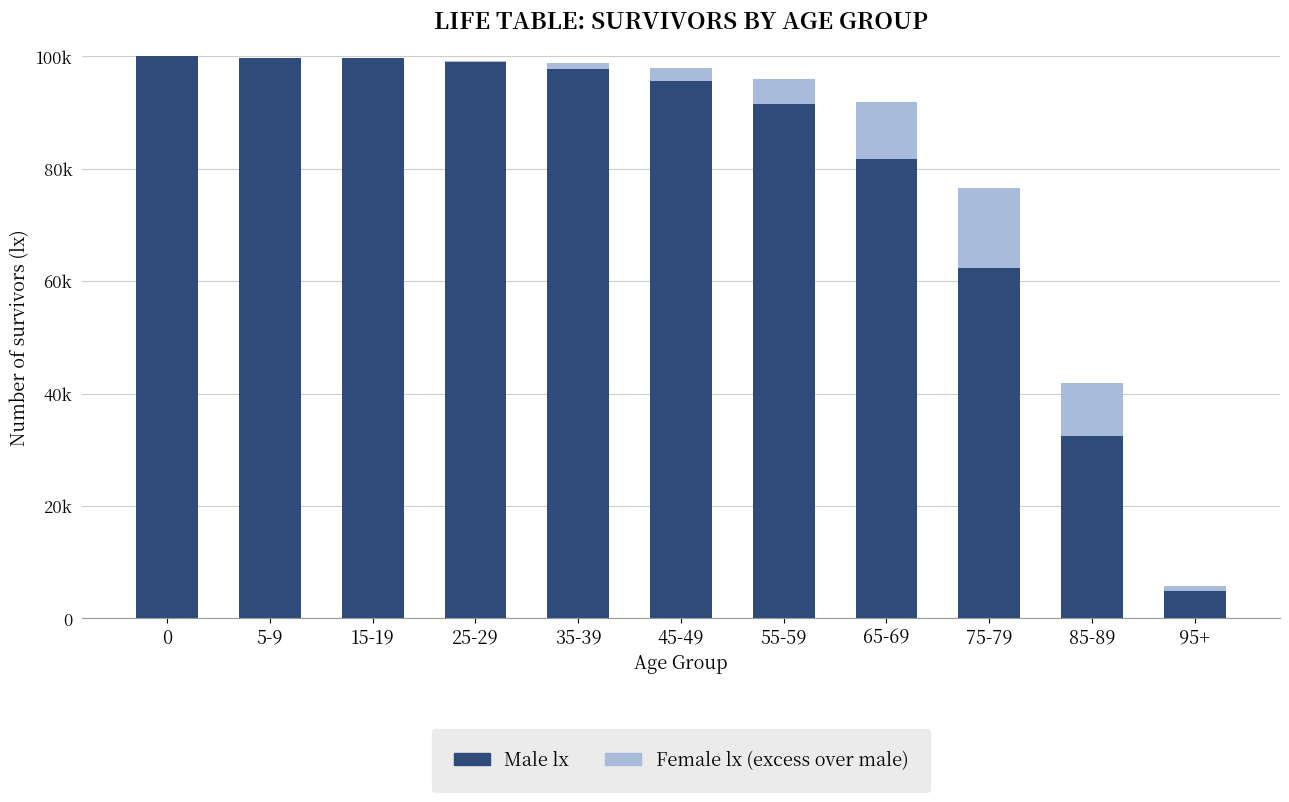

Does the chart contain stacked bars?

Yes